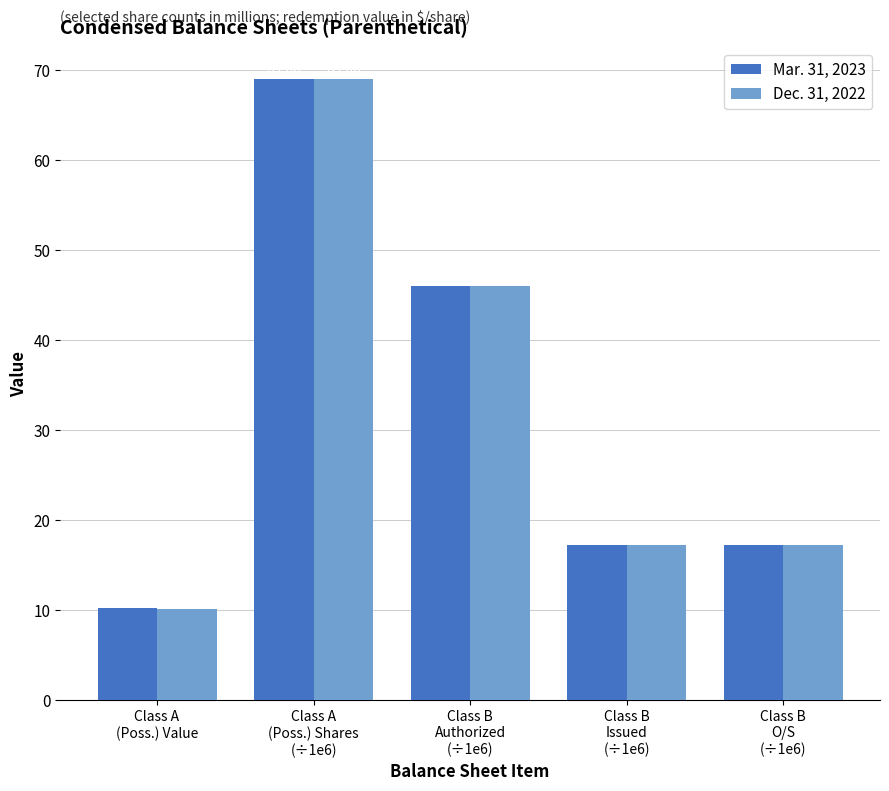

Is it true that Mar. 31, 2023 equals 10.3 at Class B
Issued
(÷1e6)?

False